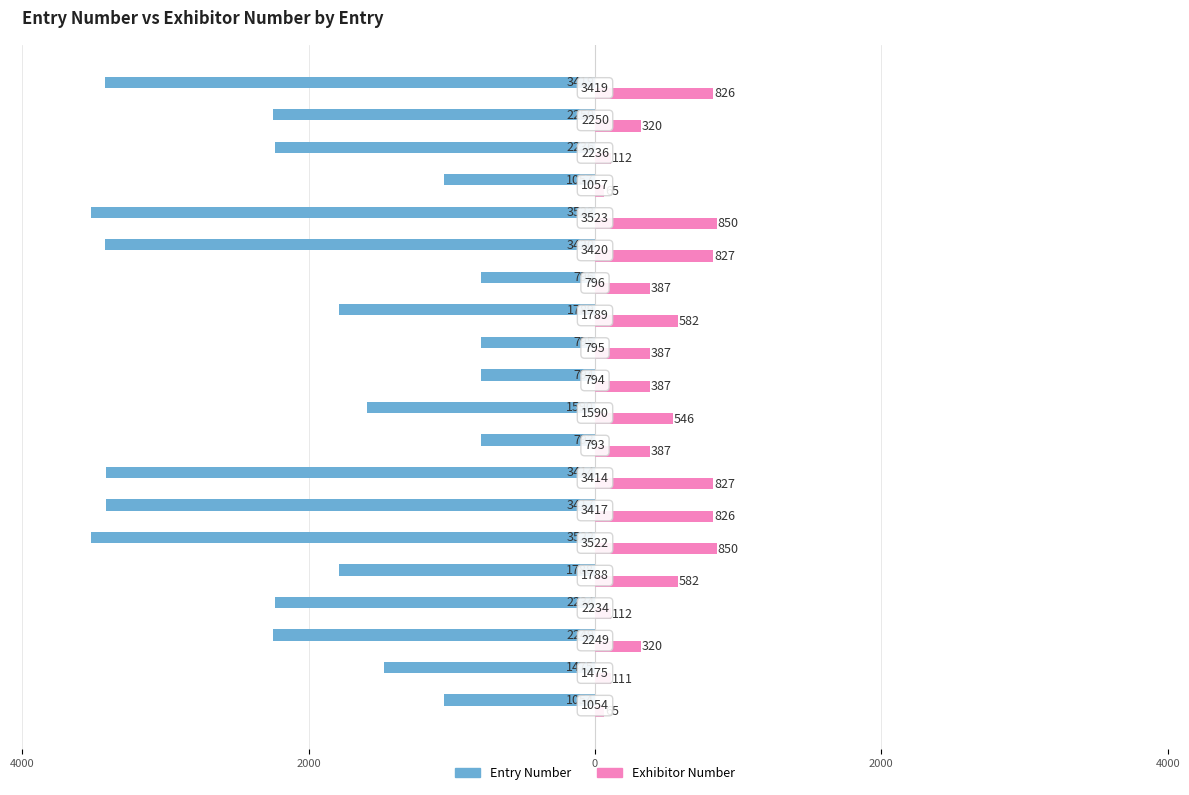

What are all the series names shown in the legend?

Entry Number, Exhibitor Number